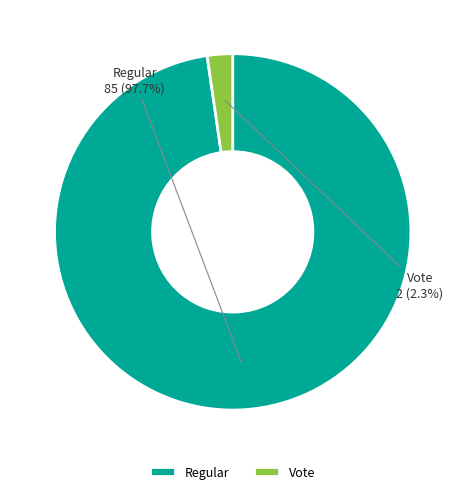

Combined, what portion of the pie is Vote and Regular?

100.0%